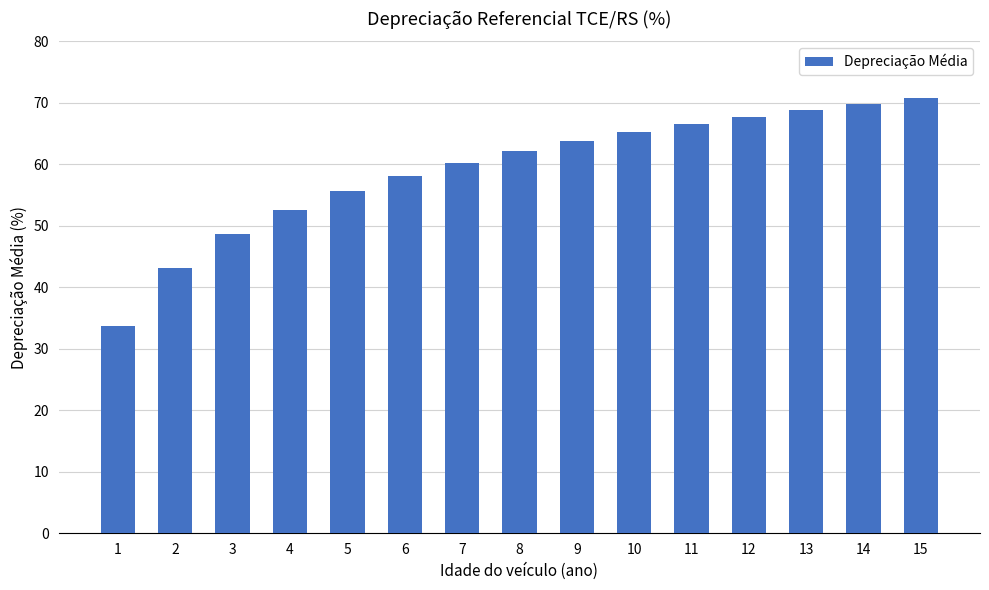

The chart shows a value of 107.7 at 9. True or false?

False